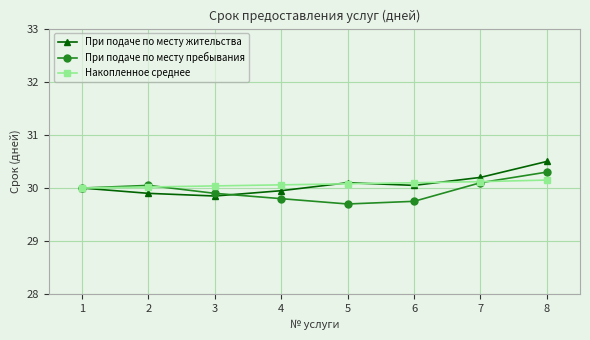

What is the maximum value for При подаче по месту пребывания?

30.3